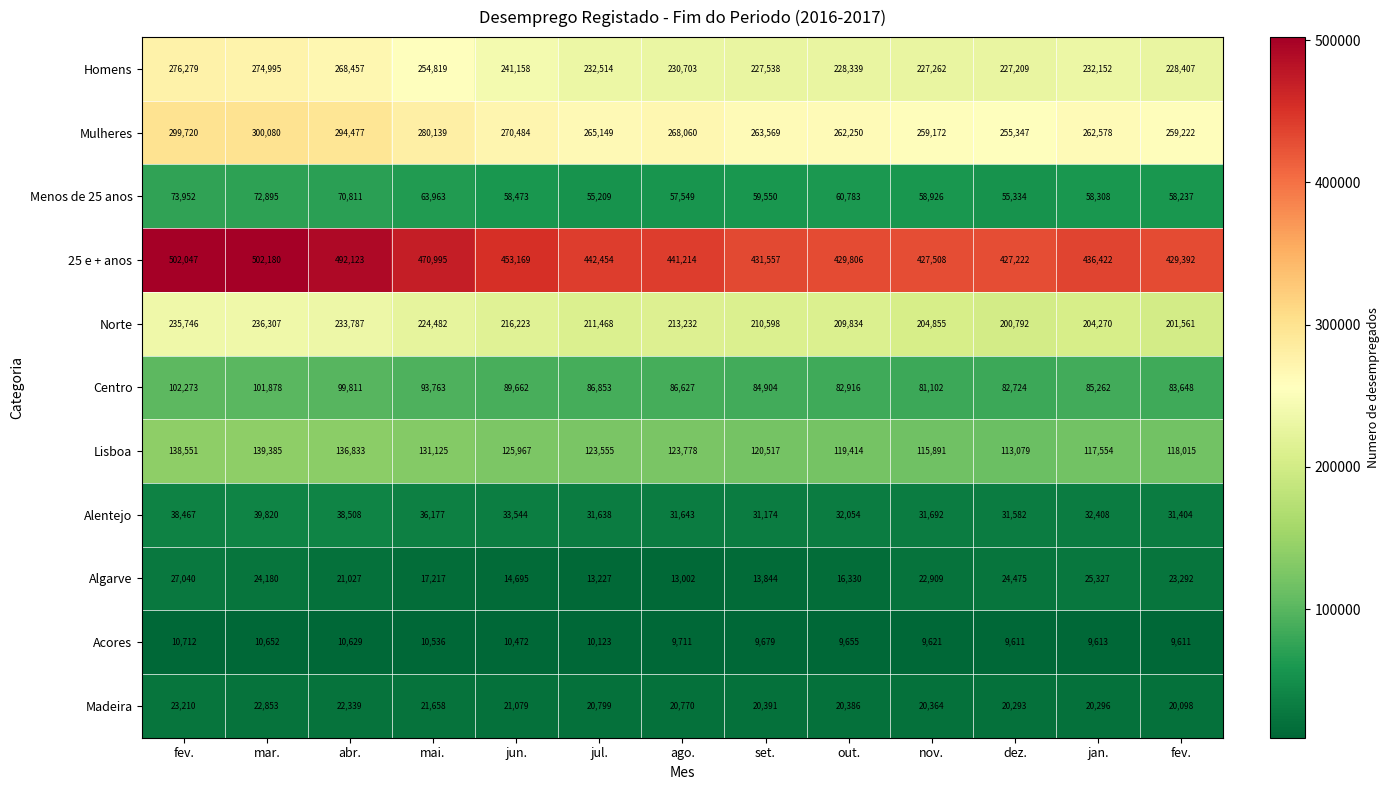

How many series are shown in this chart?

11